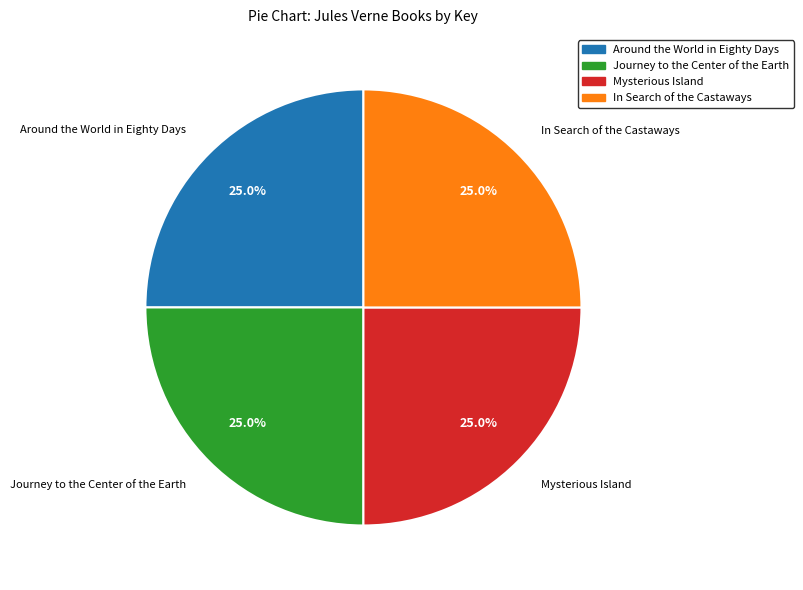

What portion of the pie excludes Around the World in Eighty Days?

75.0%